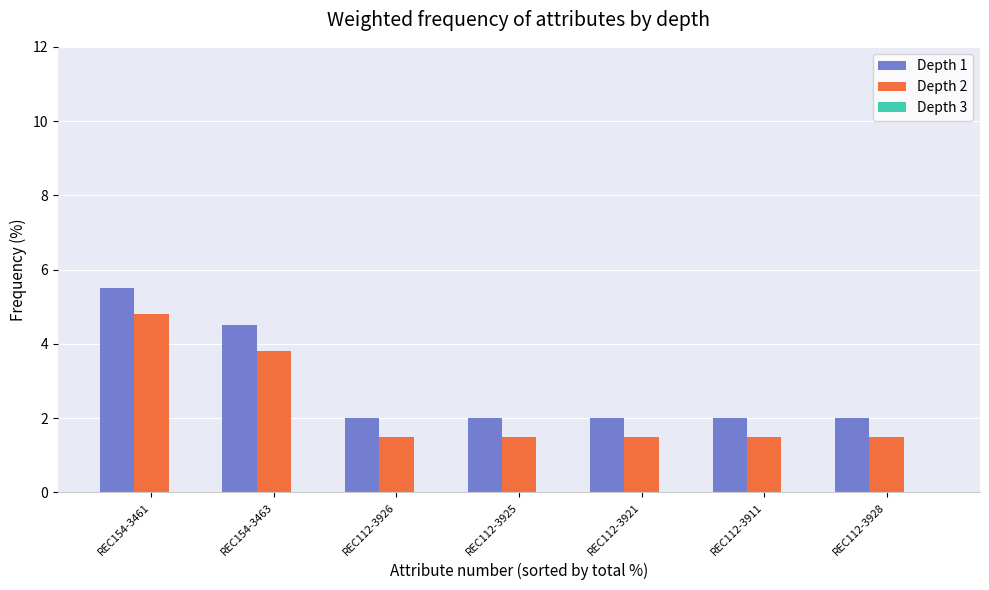

The Depth 2 series shows 7.1 at REC154-3461. True or false?

False